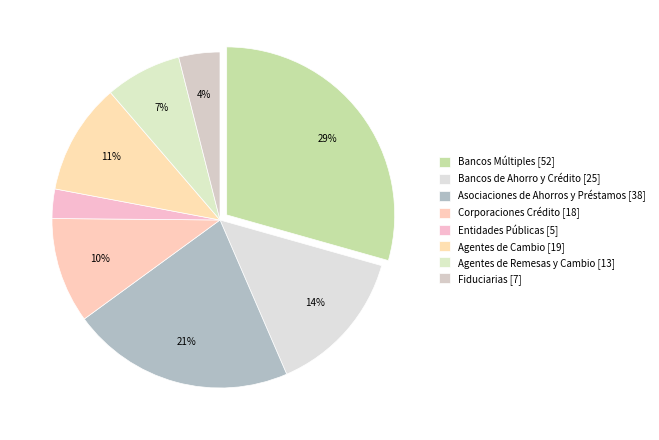

Count the number of slices in the pie.

8